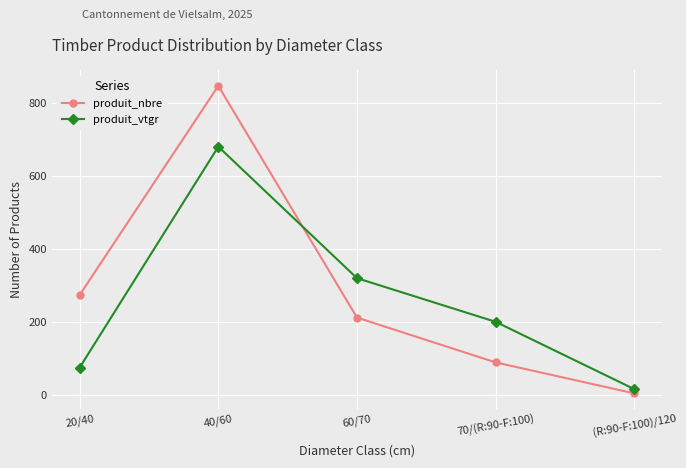

After their last crossing, which series has the higher values: produit_vtgr or produit_nbre?

produit_vtgr